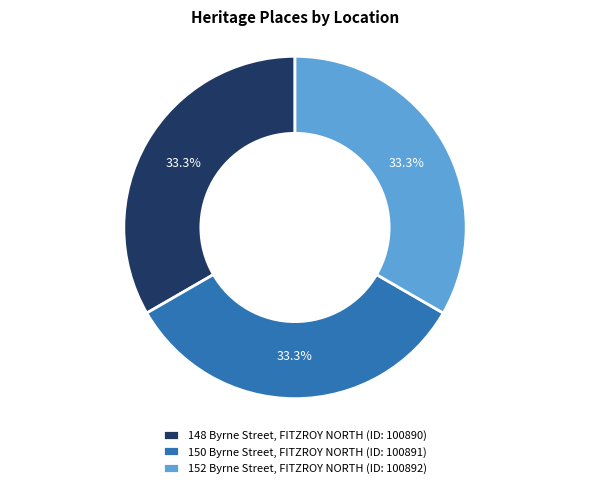

To the nearest percent, what percentage of the pie is 150 Byrne Street, FITZROY NORTH?

33%